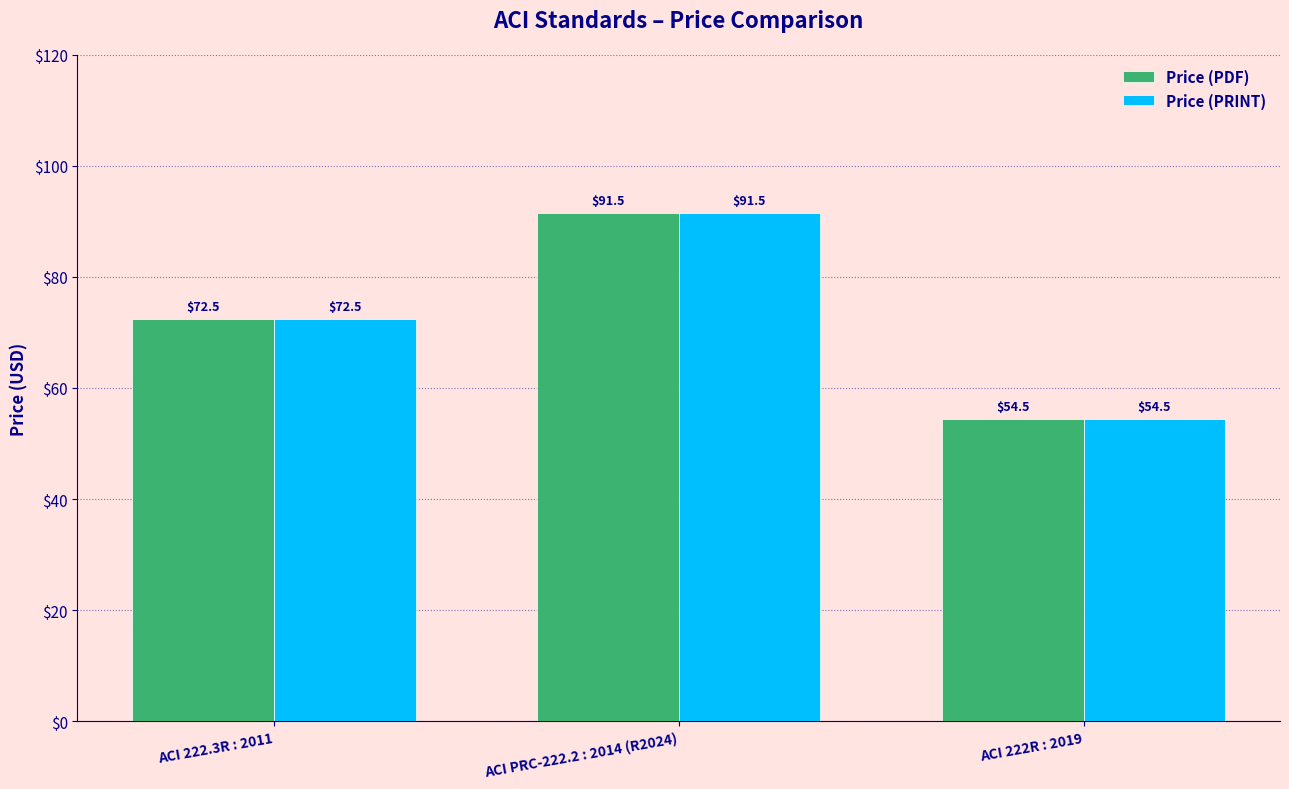

True or false: Price (PDF) has a value of 135.9 at ACI PRC-222.2 : 2014 (R2024).

False